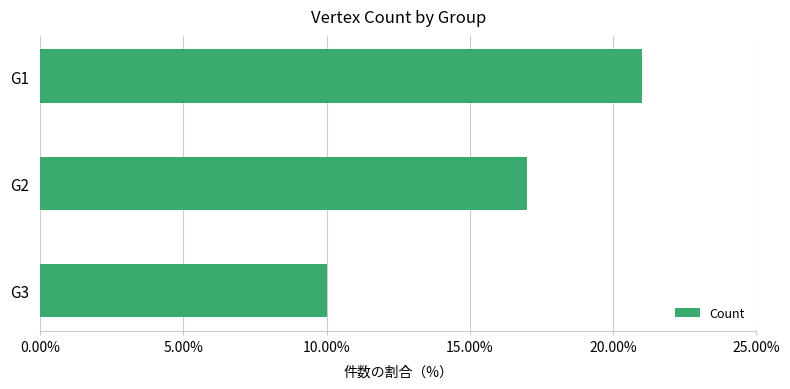

What is the value of the 2nd bar from the top?

17